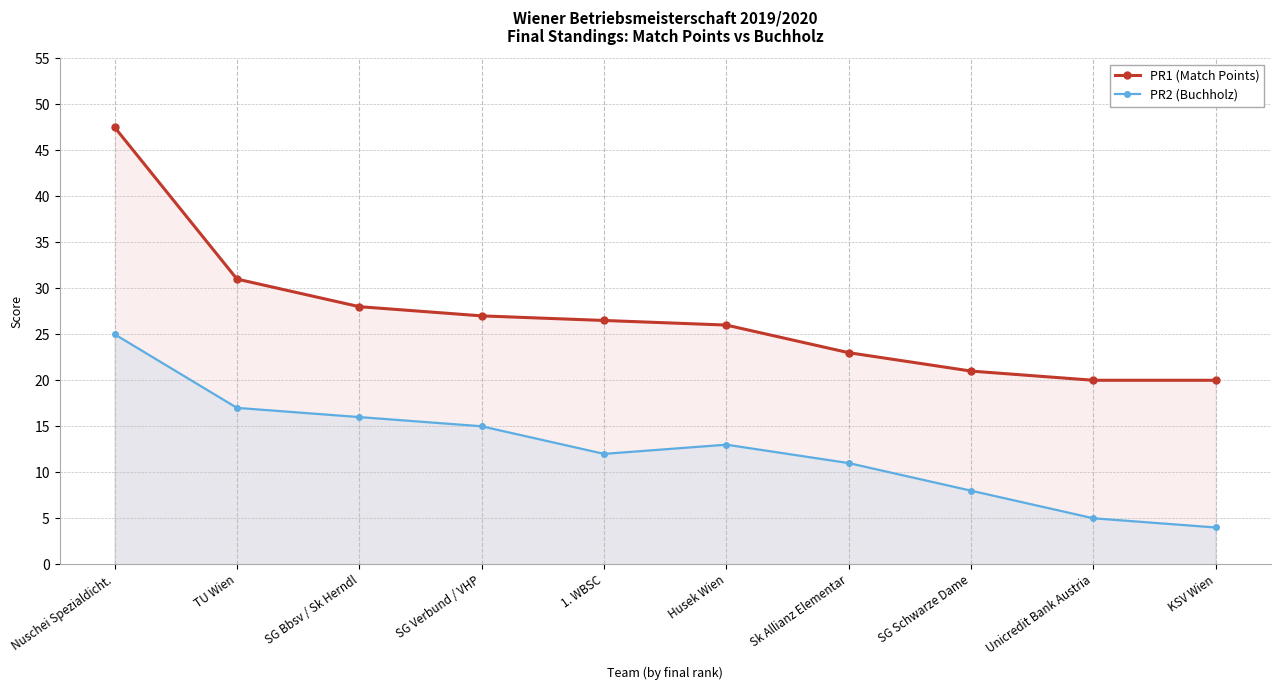

What is the label of the 6th point from the left?

Husek Wien